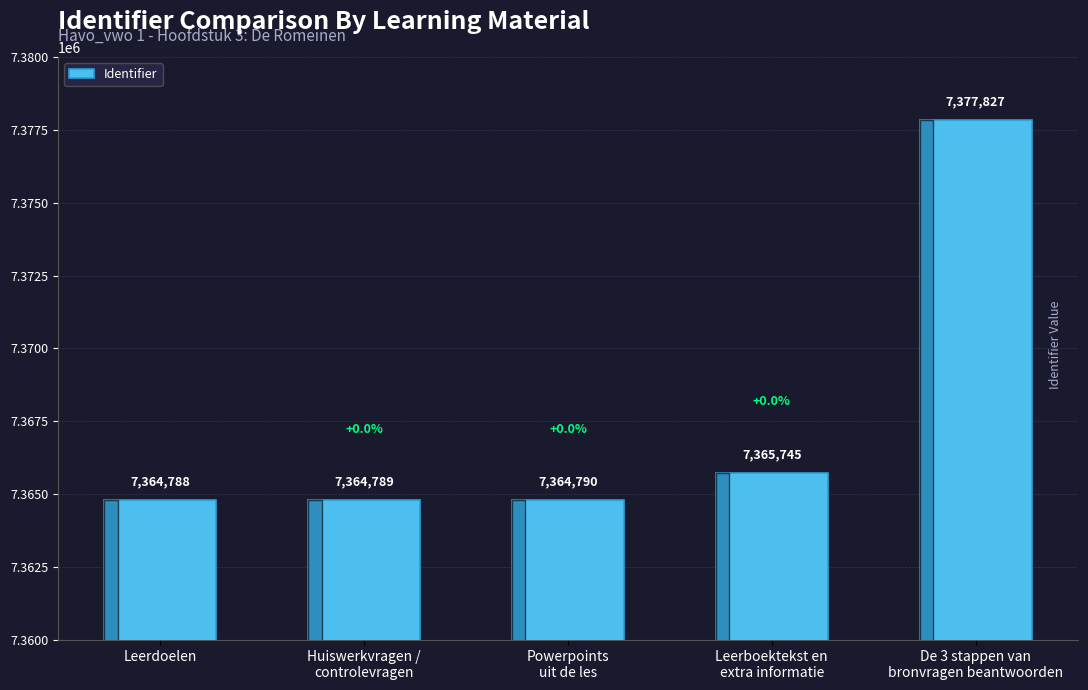

What is the label of the 5th bar from the left?

De 3 stappen van
bronvragen beantwoorden